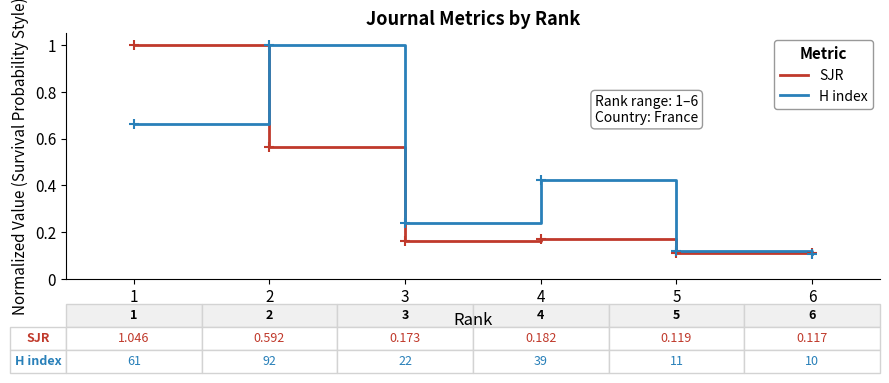

Rank the series by their average value, from lowest to highest.

SJR, H index